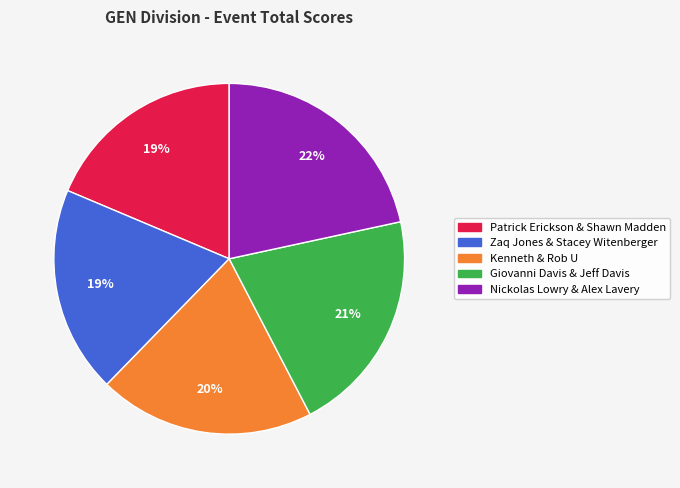

To the nearest percent, what percentage of the pie is Patrick Erickson & Shawn Madden?

19%